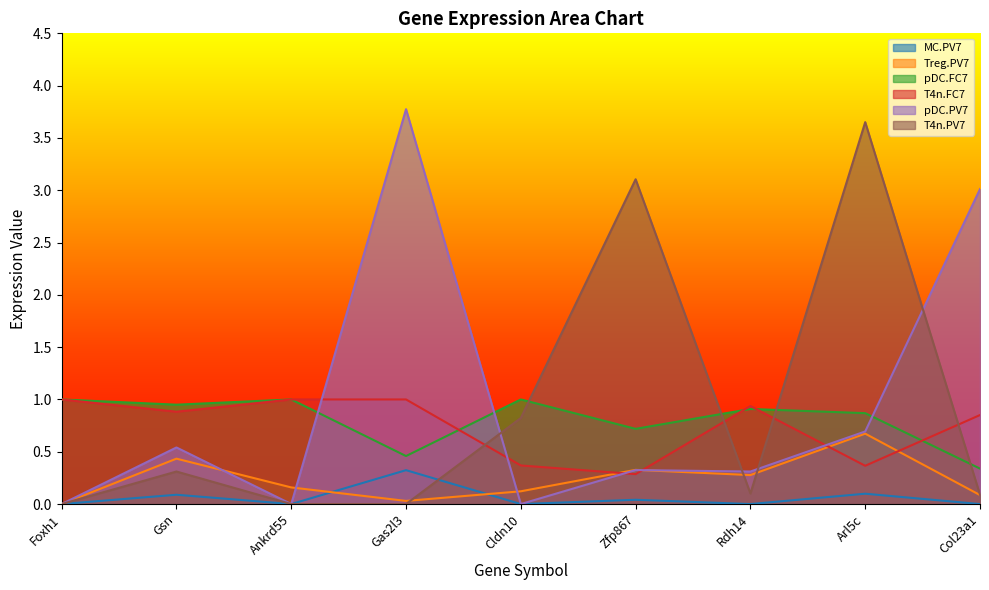

The pDC.FC7 series shows 0.9 at Arl5c. True or false?

True